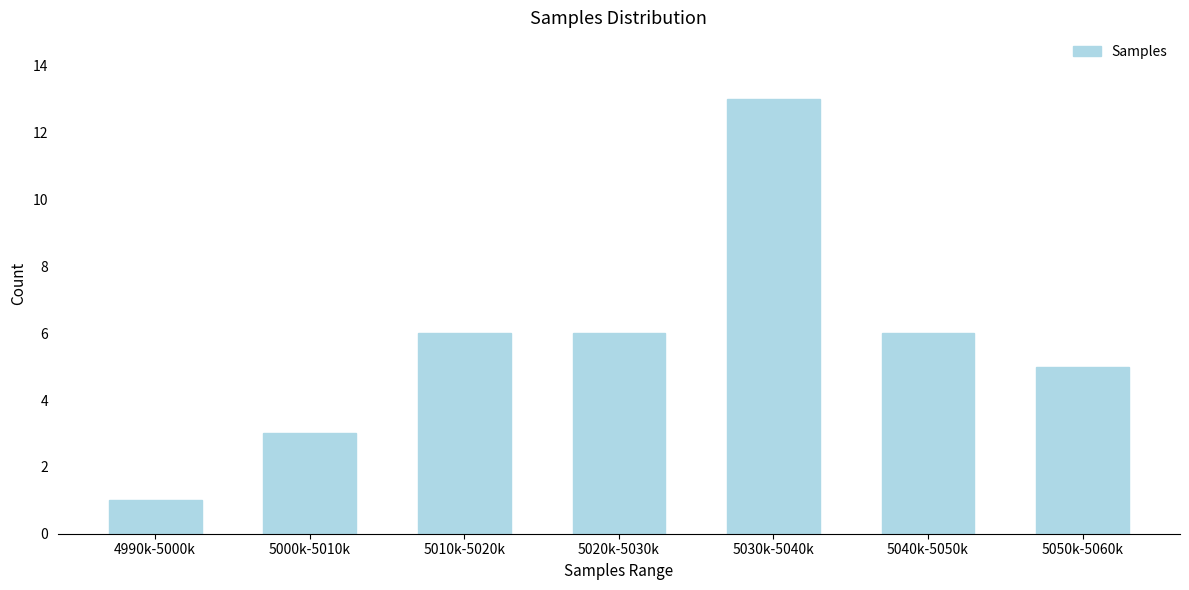

Reading left to right, transcribe all the data shown in this chart.

1	3	6	6	13	6	5